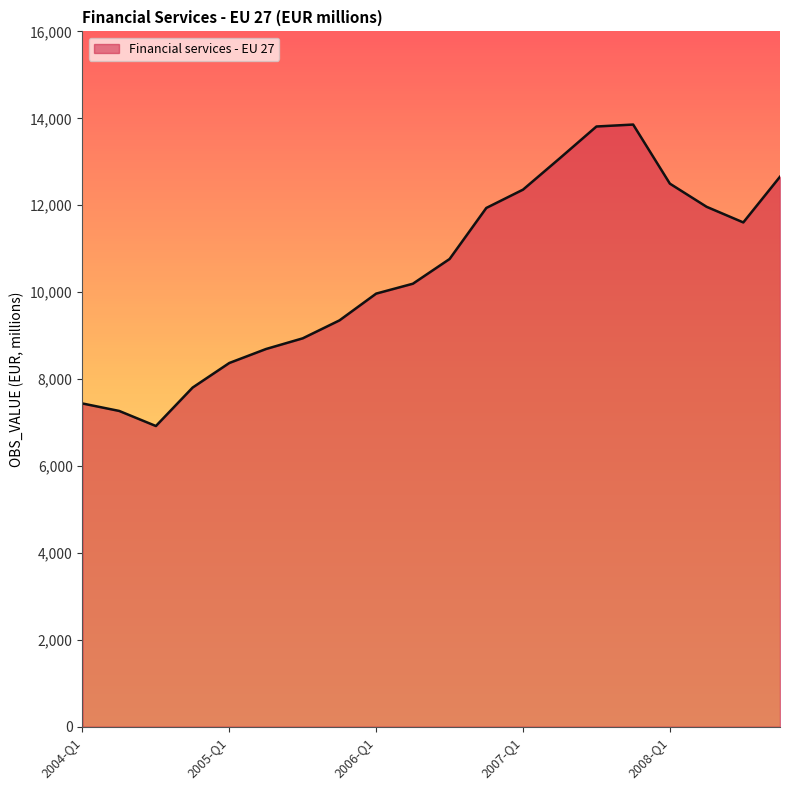

How many interior local peaks (higher than both neighbors) does the data have?

1